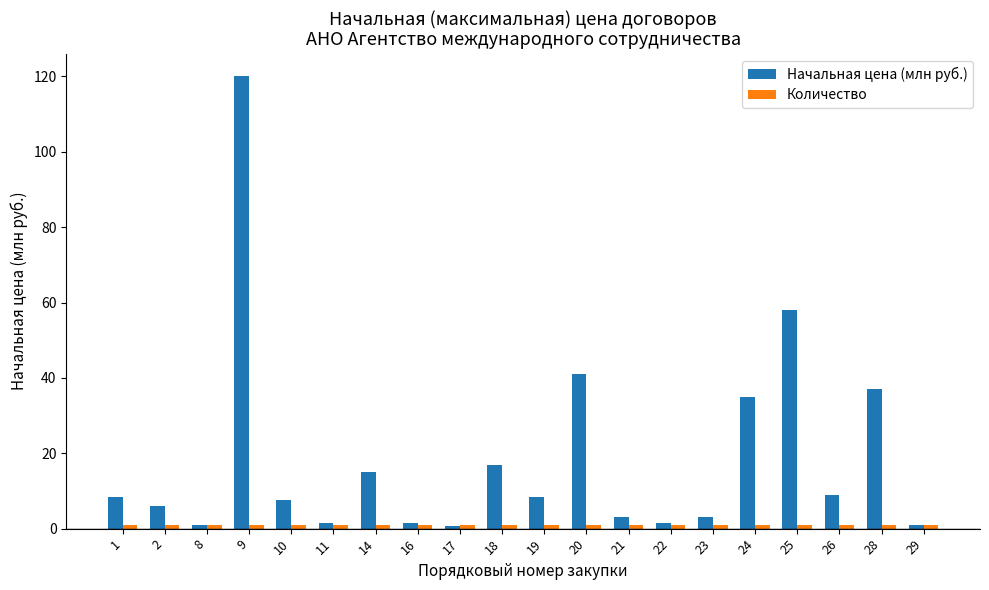

What is the sum of all Начальная цена (млн руб.) values?

375.6